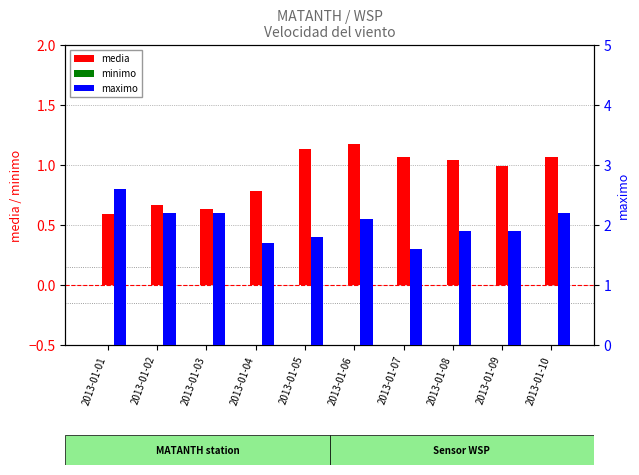

At how many categories does at least one series exceed 0?

10